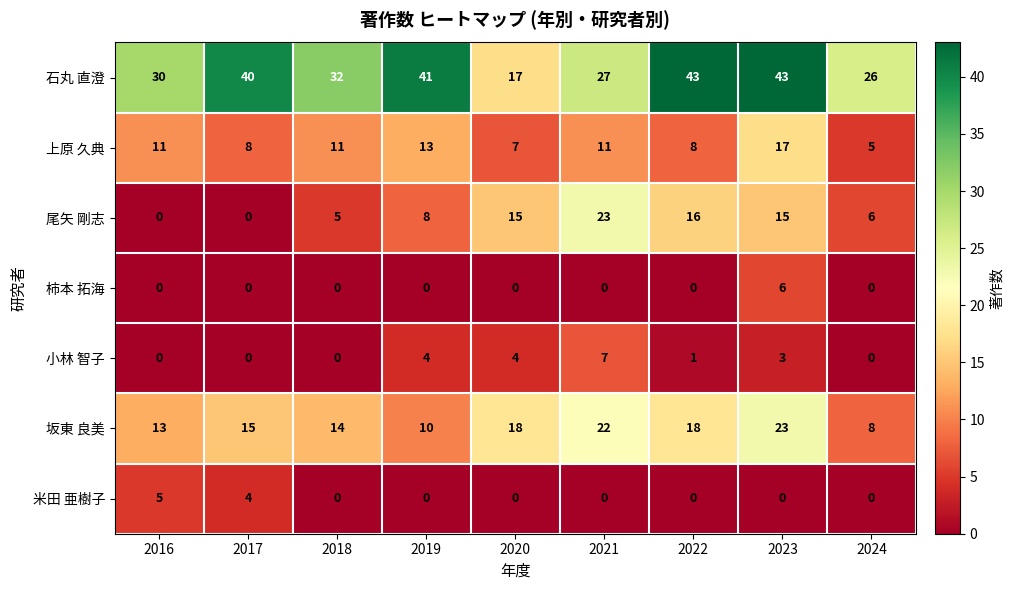

What is the difference between the maximum and minimum values in the 石丸 直澄 series?

26